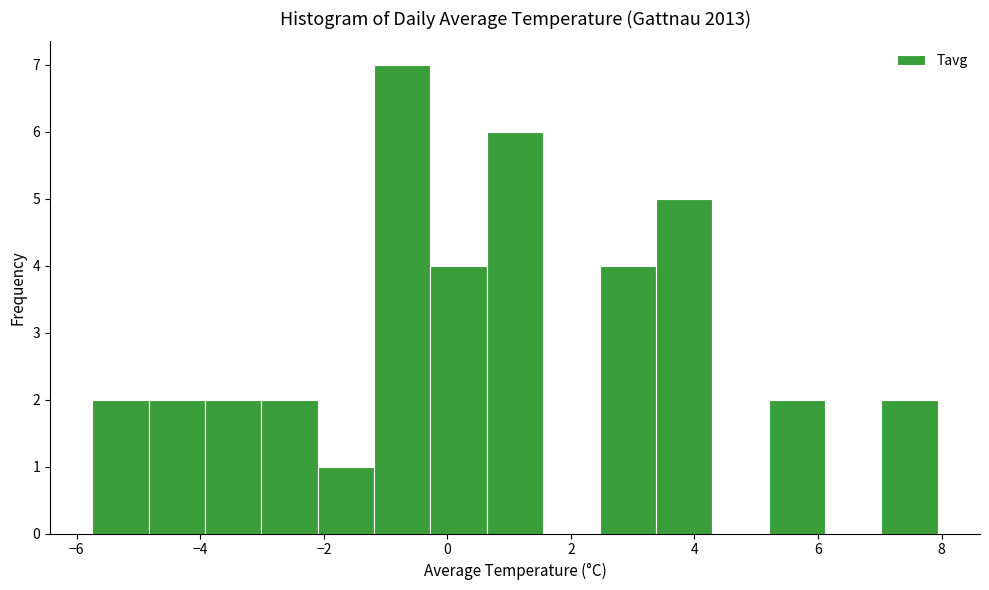

Reading left to right, transcribe this chart: for each bar, give the range it covers on the x-axis and its height. Neither the bar edges nor the heights are printed on the chart, so give them approximately, as read against the axes.

-5.8 to -4.8: 2
-4.8 to -4.0: 2
-4.0 to -3.0: 2
-3.0 to -2.0: 2
-2.0 to -1.2: 1
-1.2 to -0.2: 7
-0.2 to 0.6: 4
0.6 to 1.6: 6
1.6 to 2.4: 0
2.4 to 3.4: 4
3.4 to 4.2: 5
4.2 to 5.2: 0
5.2 to 6.2: 2
6.2 to 7.0: 0
7.0 to 8.0: 2